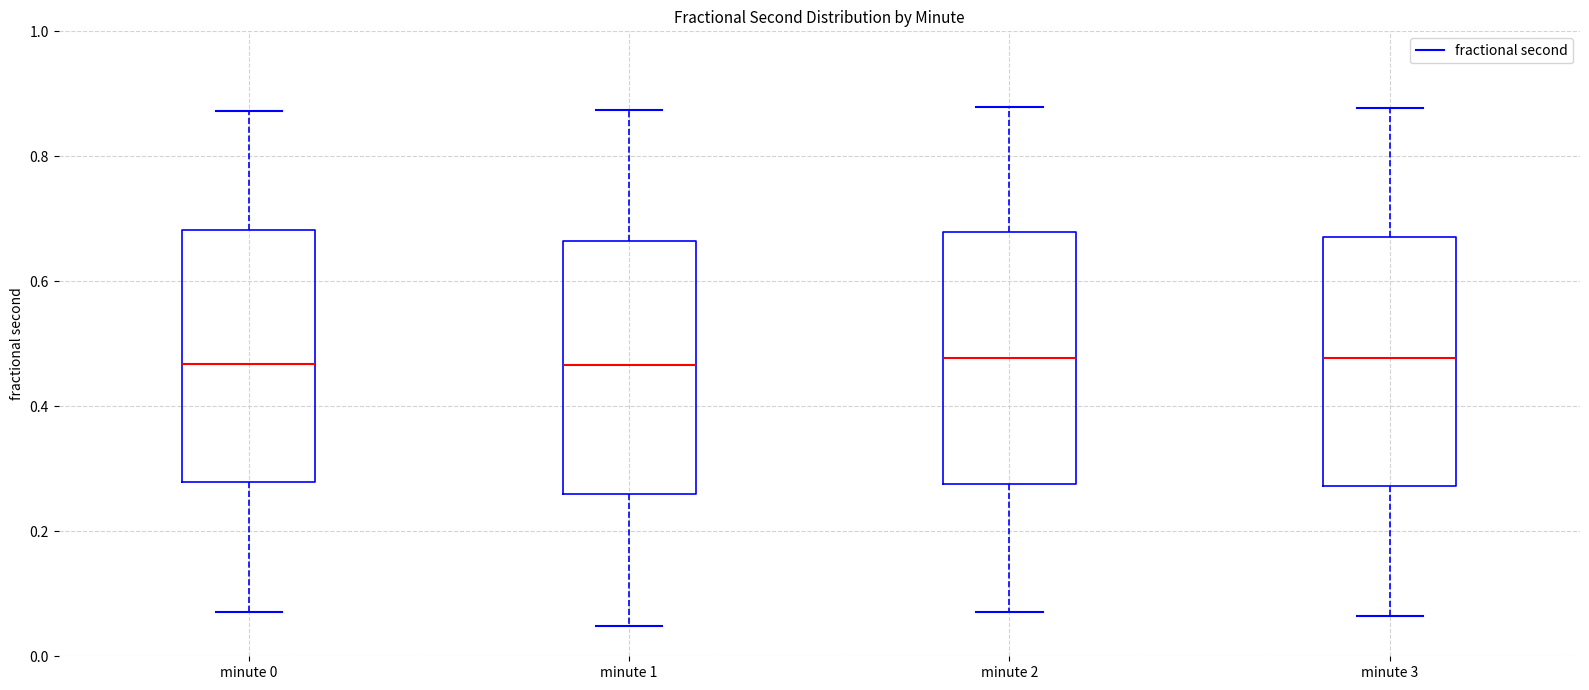

Reading left to right, transcribe this box plot: for each box, give where its median line is, the range the box spans, and where its two whiskers end, as read against the y-axis. The values are not printed on the chart, so give them approximately, as read against the axis.

minute 0: median 0.46, box 0.28 to 0.68, whiskers 0.08 to 0.88
minute 1: median 0.46, box 0.26 to 0.66, whiskers 0.04 to 0.88
minute 2: median 0.48, box 0.28 to 0.68, whiskers 0.08 to 0.88
minute 3: median 0.48, box 0.28 to 0.68, whiskers 0.06 to 0.88